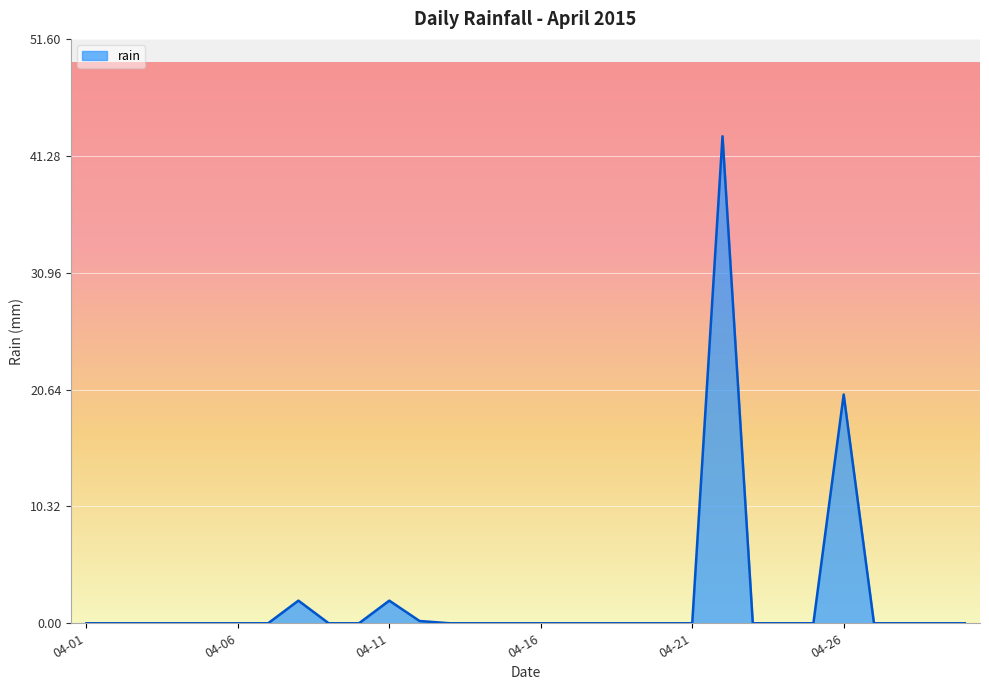

What is the difference between the maximum and minimum values?

43.0